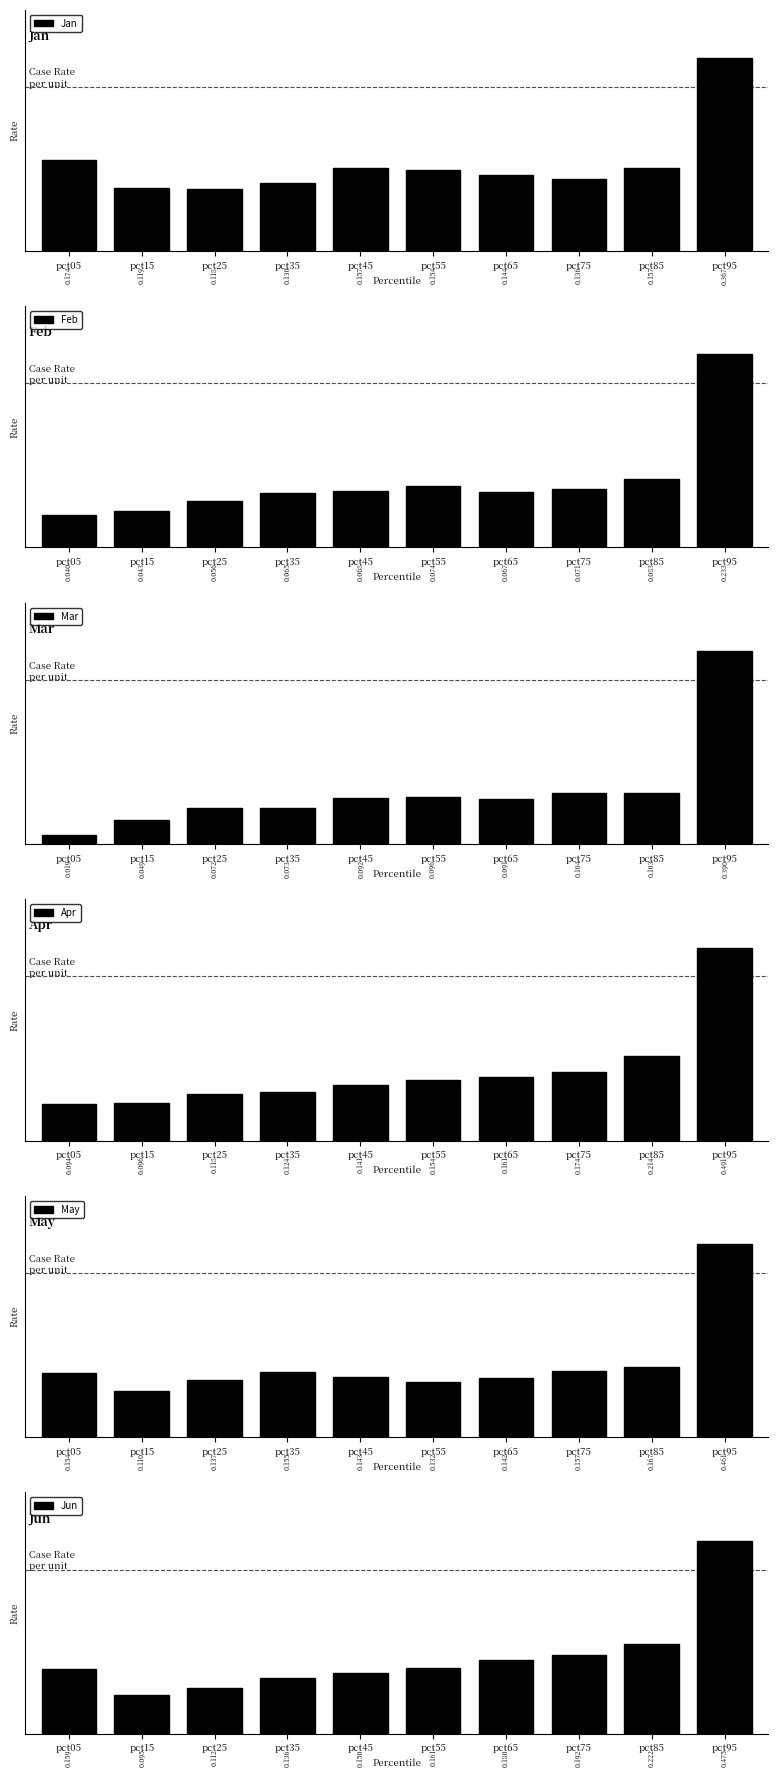

The value of Apr at pct05 is 0.1. True or false?

True